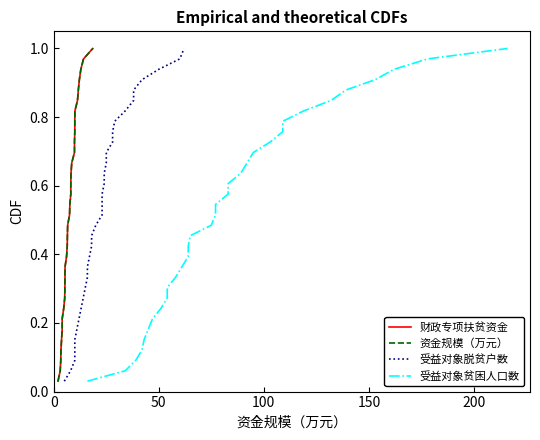

What are all the series names shown in the legend?

财政专项扶贫资金, 资金规模（万元）, 受益对象脱贫户数, 受益对象贫困人口数